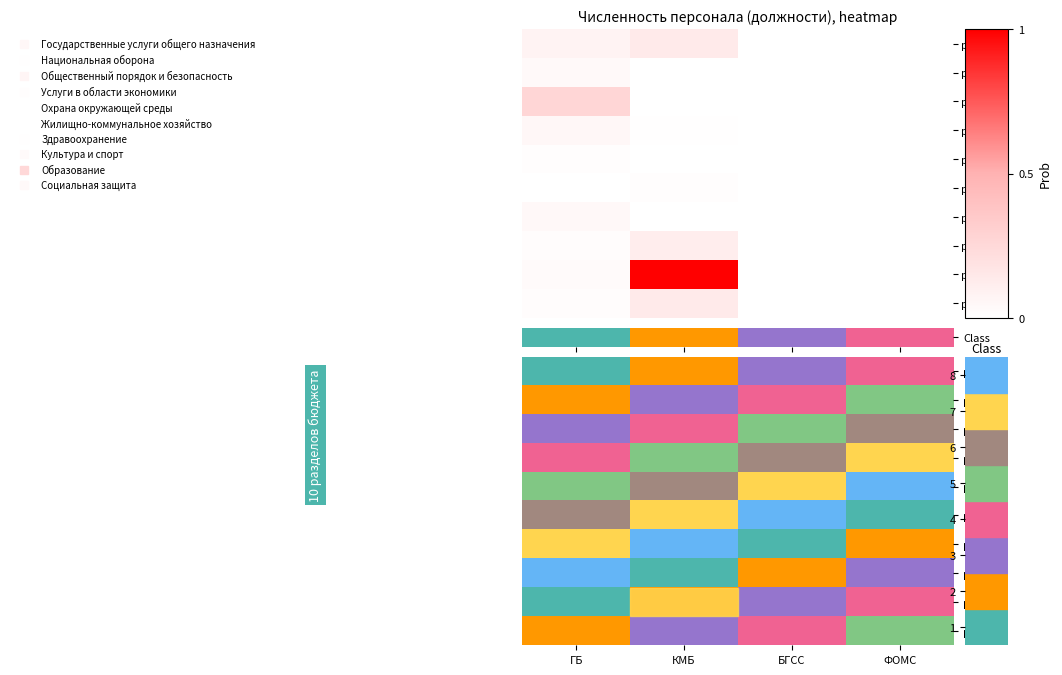

At ГБ, list the series in order from largest to smallest.

p8, p7, p6, p5, p4, p3, p2, p10, p1, p9